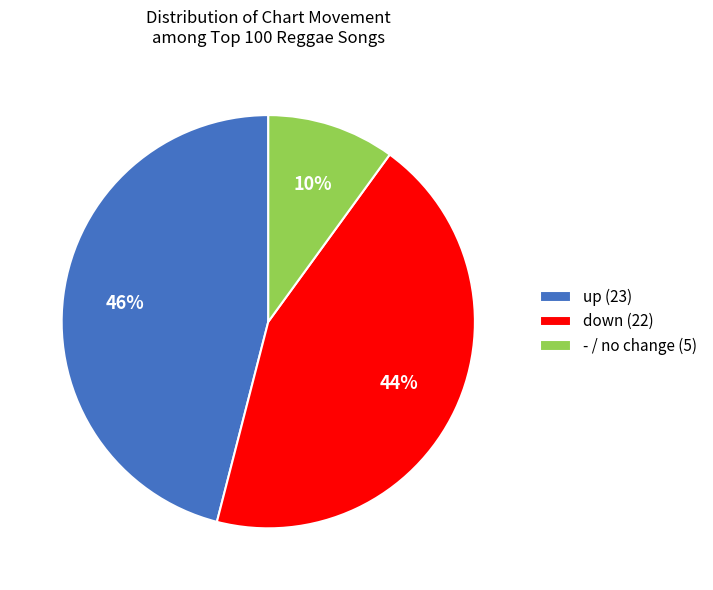

The up slice represents 54% of the pie. True or false?

False